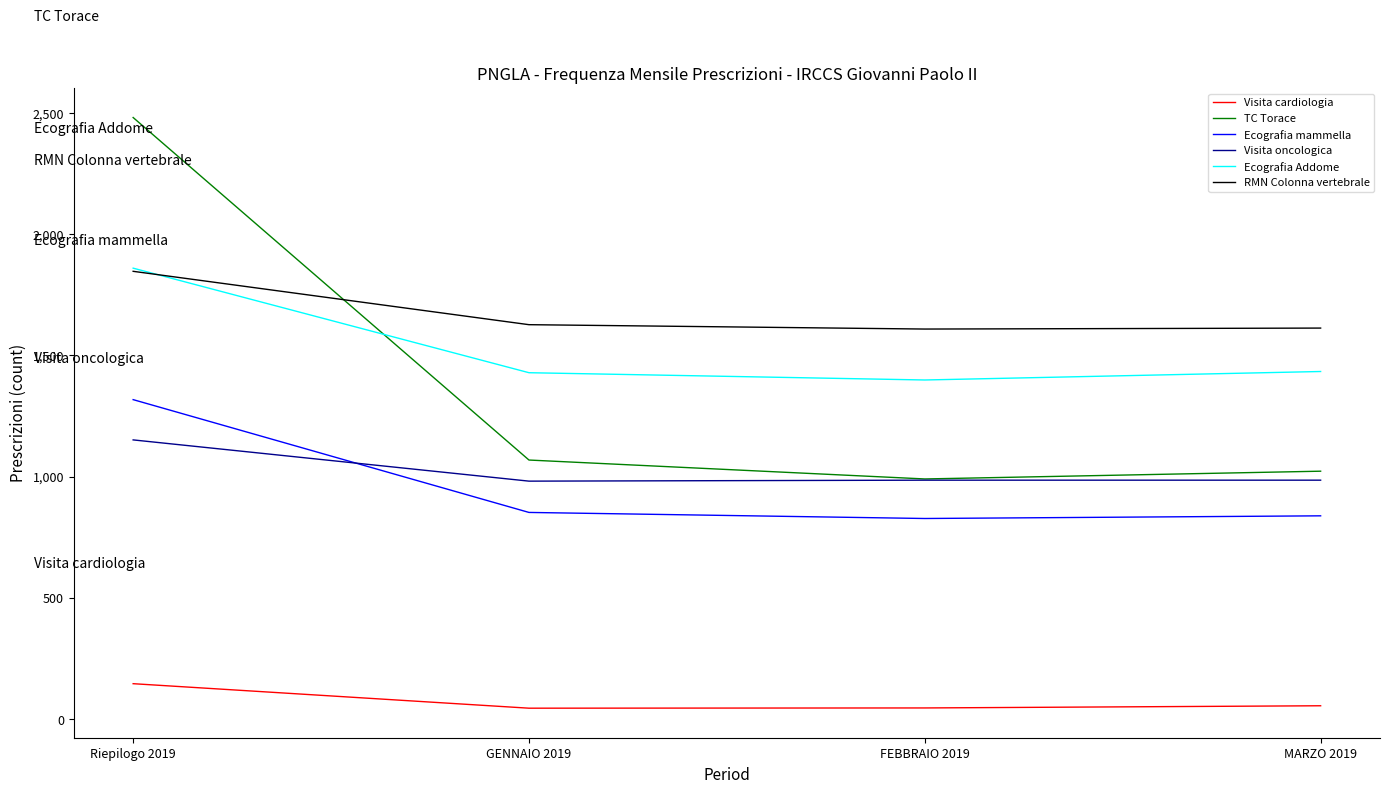

Where do Visita oncologica and Ecografia mammella first cross each other?

Riepilogo 2019 and GENNAIO 2019